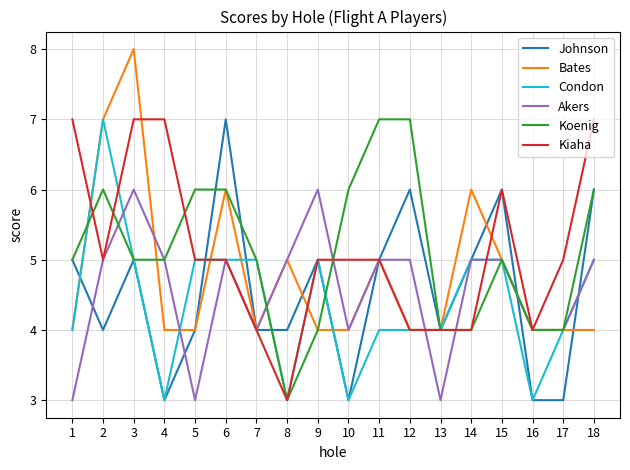

At which label does Kiaha first exceed 5?

1